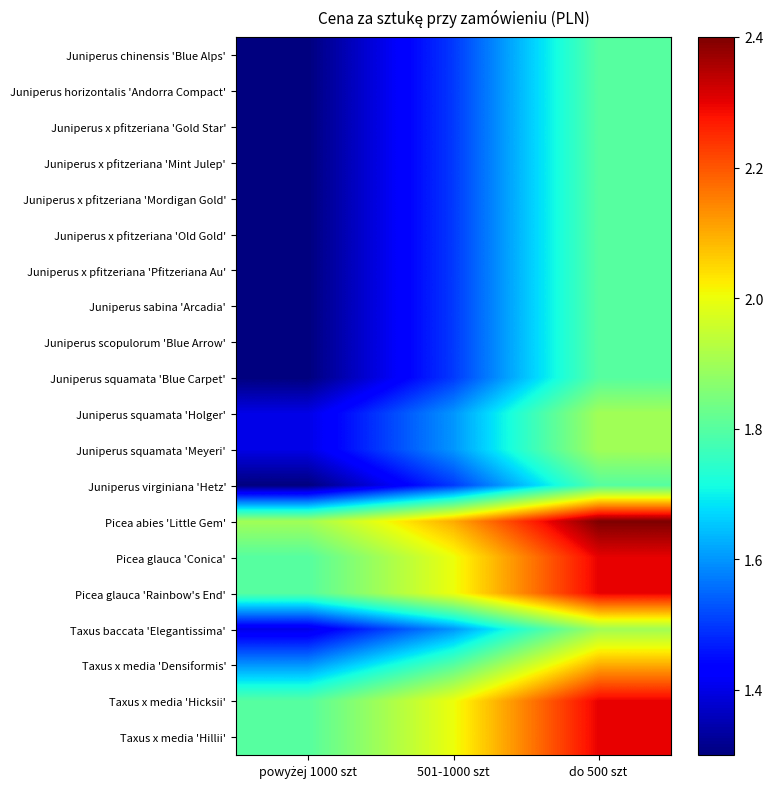

At how many categories does at least one series exceed 2?

2